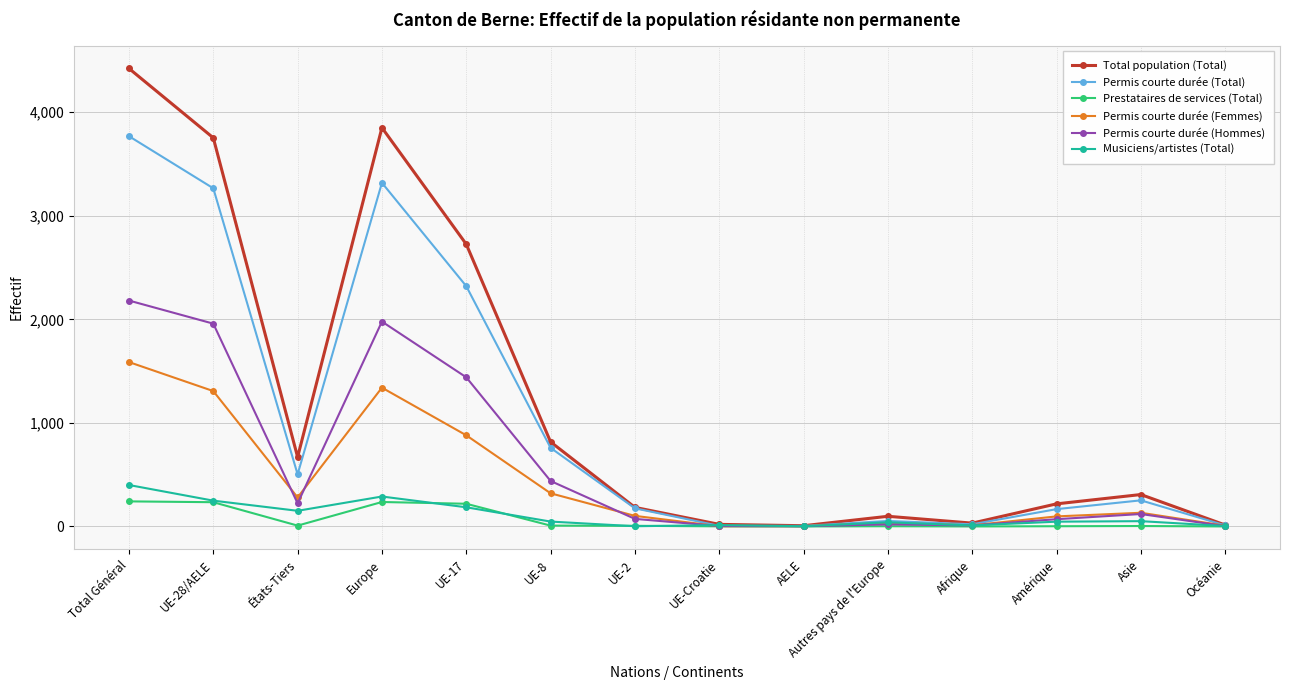

What is the label of the 11th point from the right?

Europe